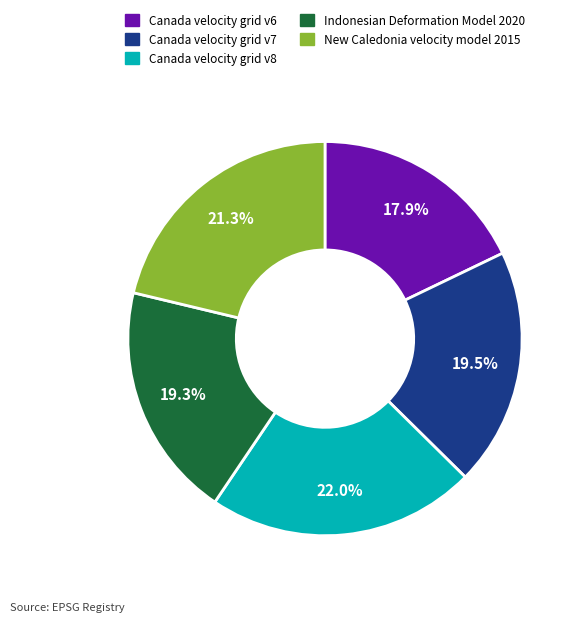

Which has a higher value, Canada velocity grid v8 or Indonesian Deformation Model 2020?

Canada velocity grid v8